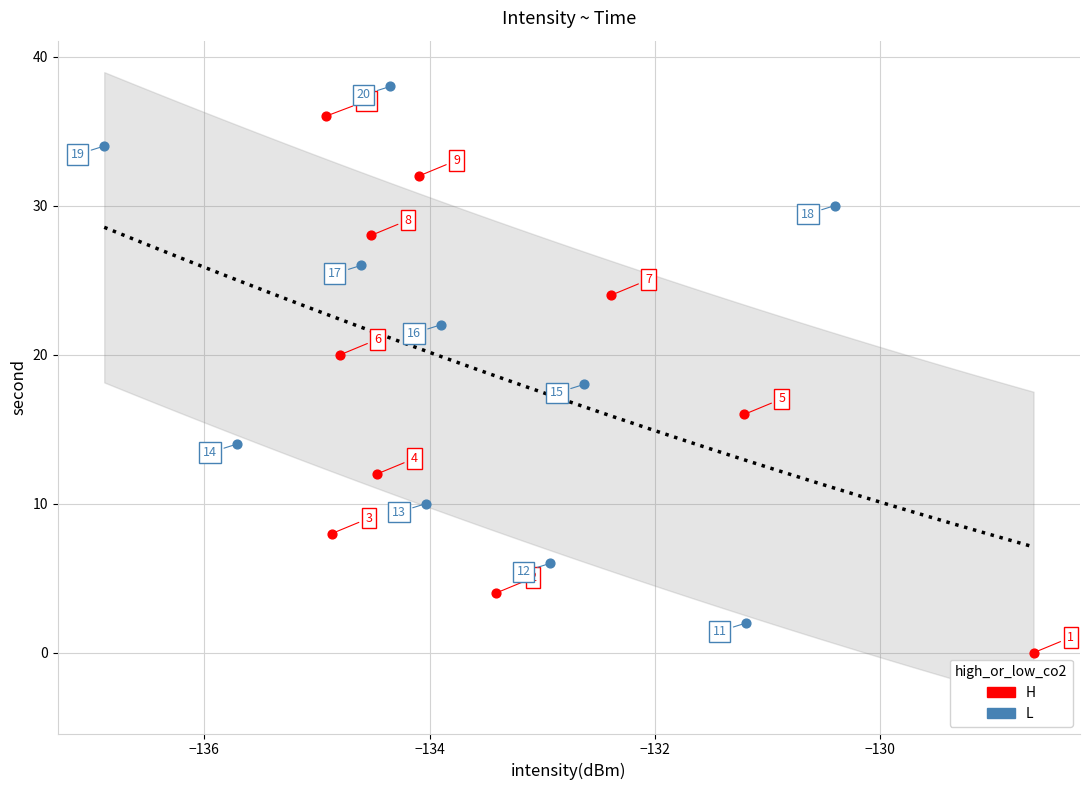

Which series reaches the minimum Y coordinate?

H